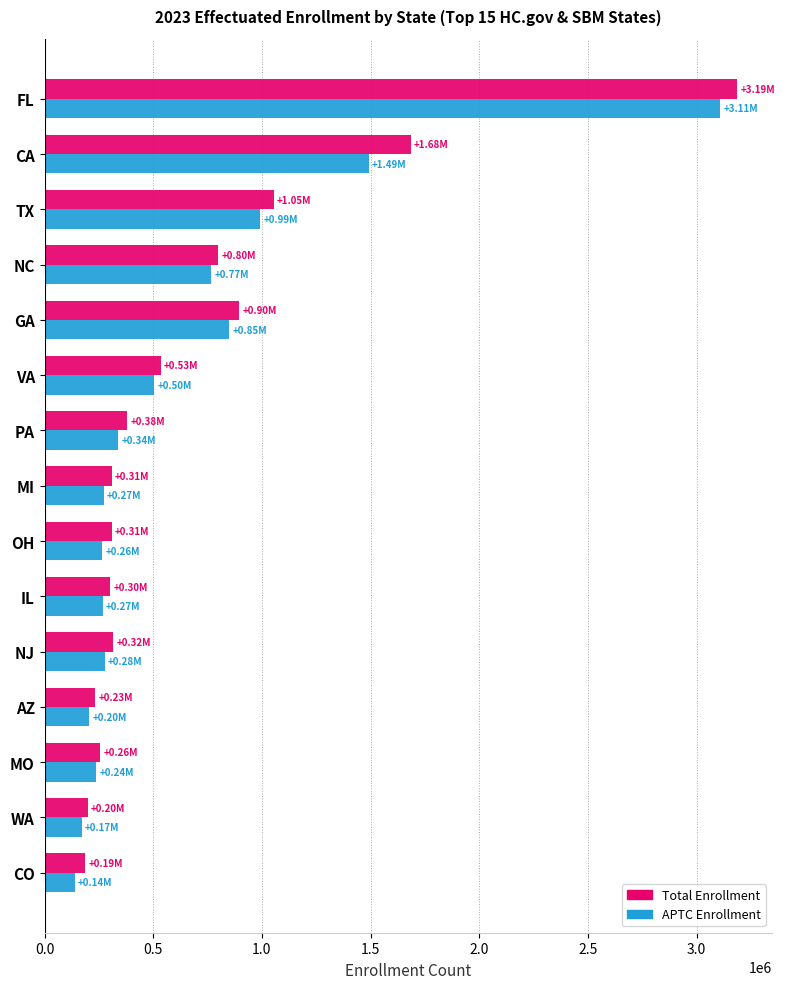

Which series changed the most between FL and TX?

Total Enrollment